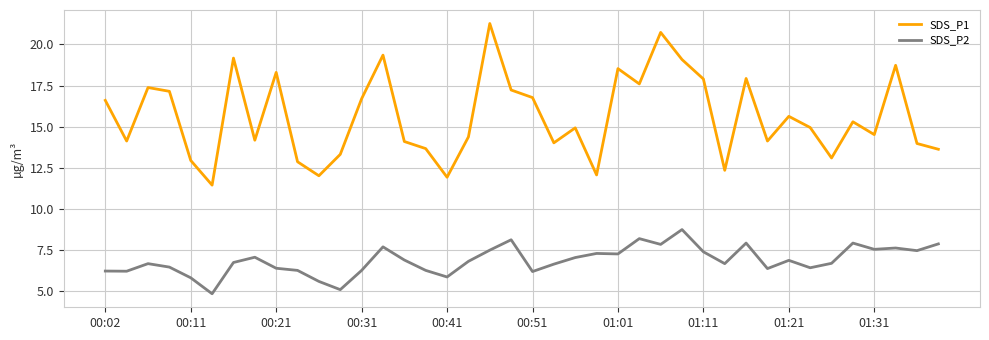

True or false: SDS_P2 and SDS_P1 cross at least once.

False